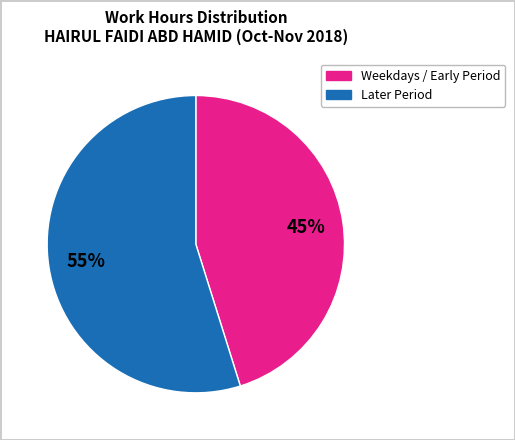

Is there a majority slice in this chart?

Yes